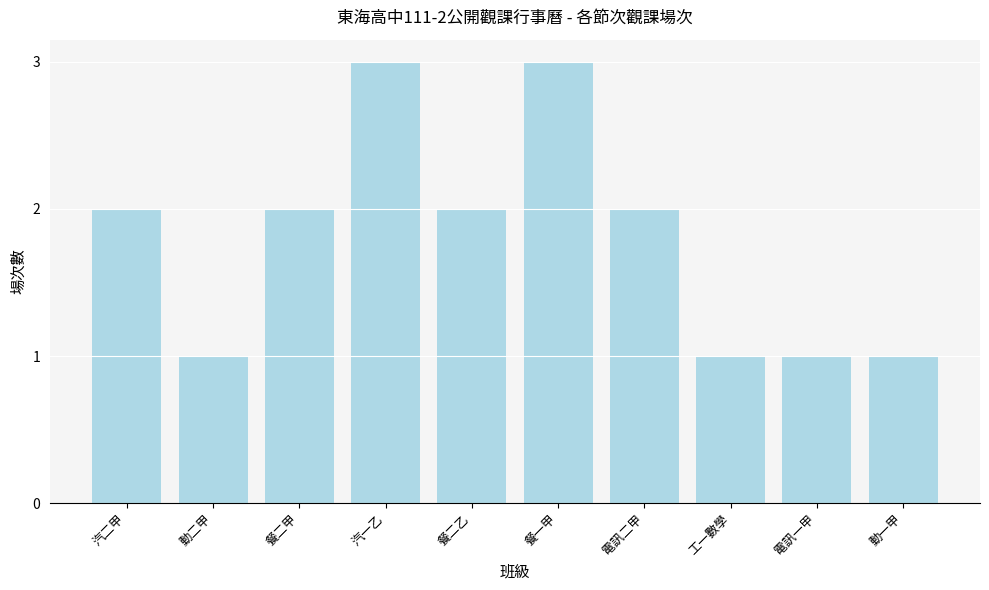

What is the minimum value shown in the chart?

1